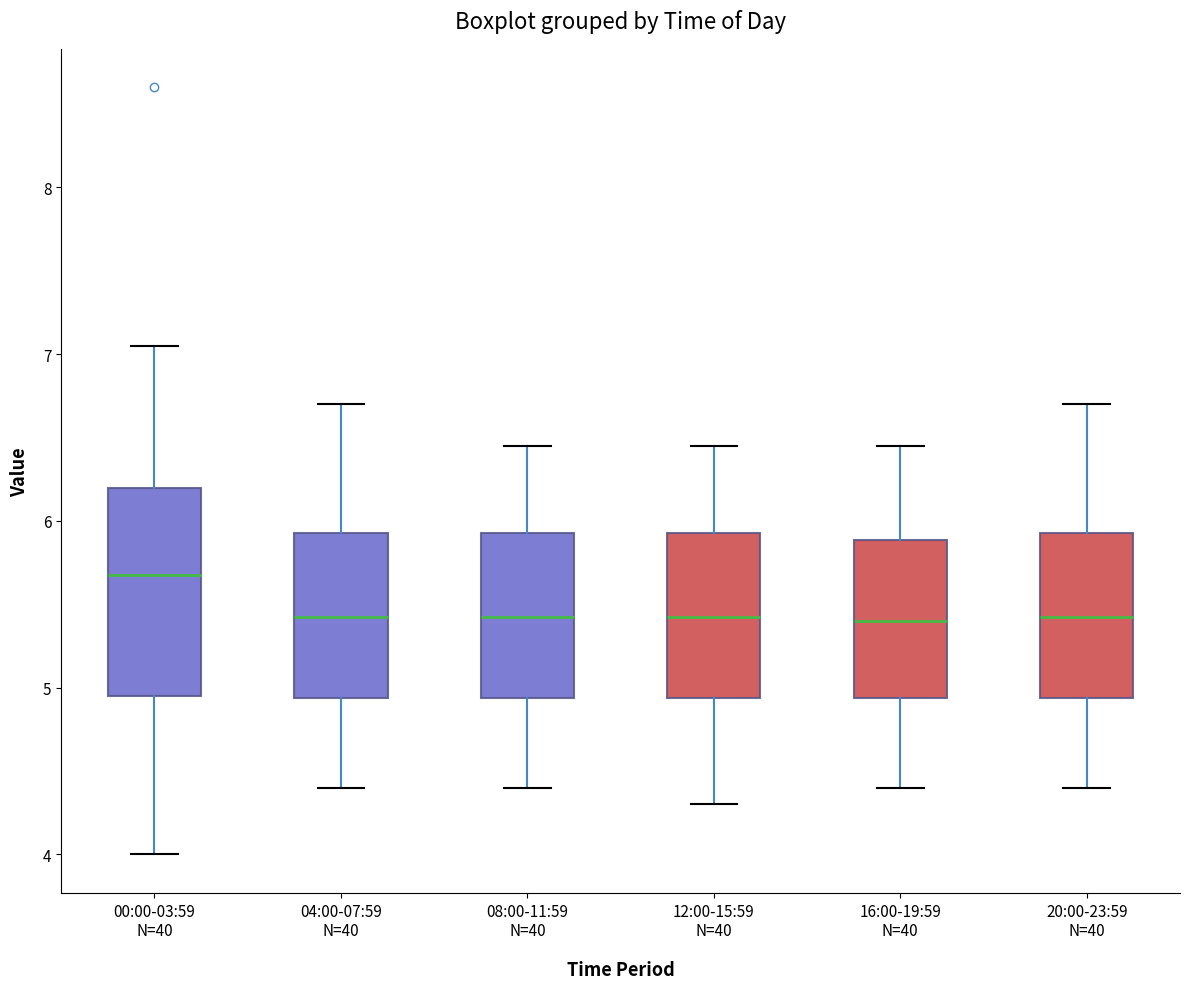

Reading left to right, read every box against the y-axis: the position of its median line, the range the box covers, and the ends of its whiskers. The values are not printed on the chart, so give them approximately, as read against the axis.

00:00-03:59 N=40: median 5.7, box 4.9 to 6.2, whiskers 4.0 to 7.1
04:00-07:59 N=40: median 5.4, box 4.9 to 5.9, whiskers 4.4 to 6.7
08:00-11:59 N=40: median 5.4, box 4.9 to 5.9, whiskers 4.4 to 6.5
12:00-15:59 N=40: median 5.4, box 4.9 to 5.9, whiskers 4.3 to 6.5
16:00-19:59 N=40: median 5.4, box 4.9 to 5.9, whiskers 4.4 to 6.5
20:00-23:59 N=40: median 5.4, box 4.9 to 5.9, whiskers 4.4 to 6.7